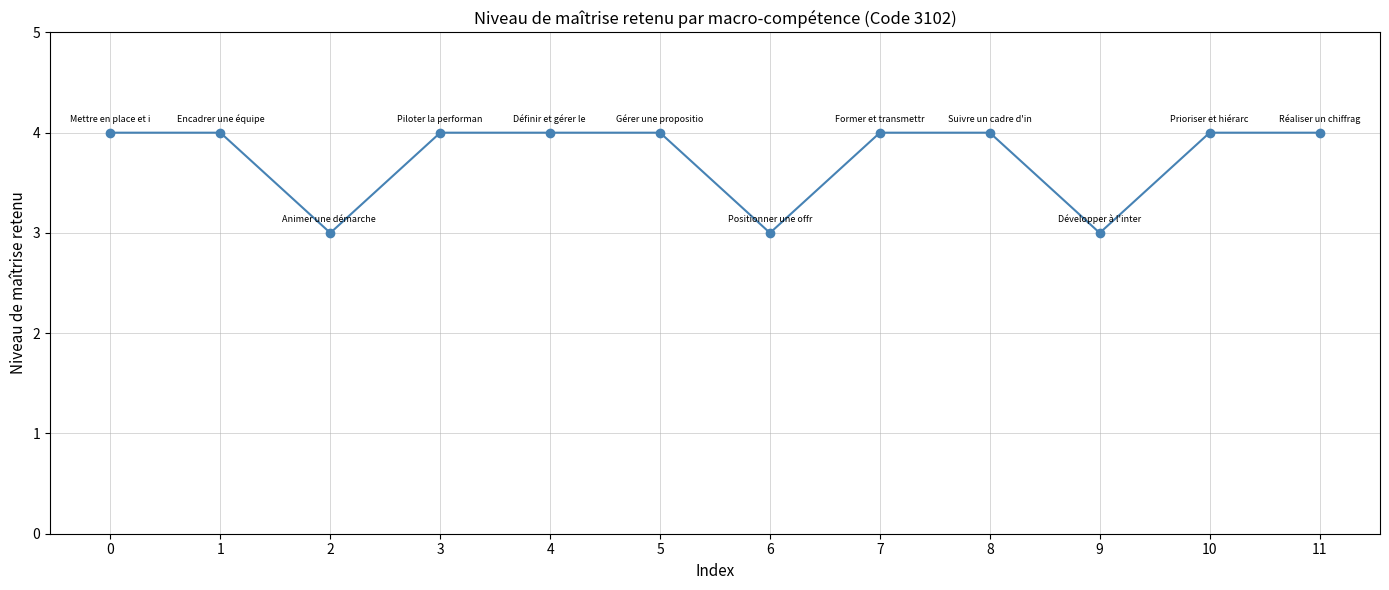

The chart shows a value of 7 at 0. True or false?

False